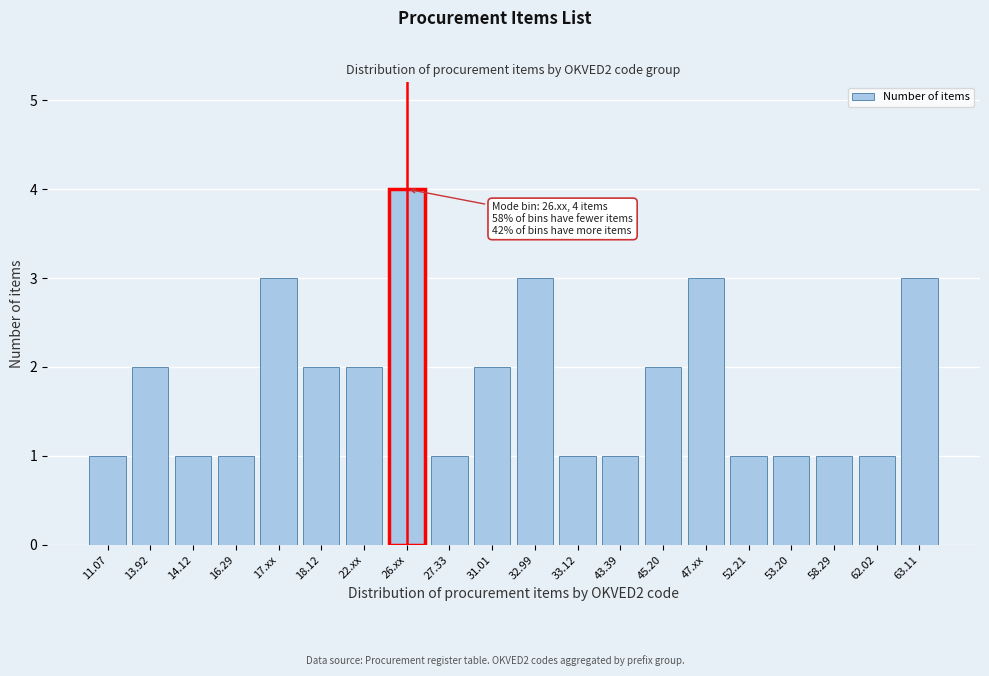

Reading left to right, transcribe all the data shown in this chart.

11.07=1	13.92=2	14.12=1	16.29=1	17.xx=3	18.12=2	22.xx=2	26.xx=4	27.33=1	31.01=2	32.99=3	33.12=1	43.39=1	45.20=2	47.xx=3	52.21=1	53.20=1	58.29=1	62.02=1	63.11=3